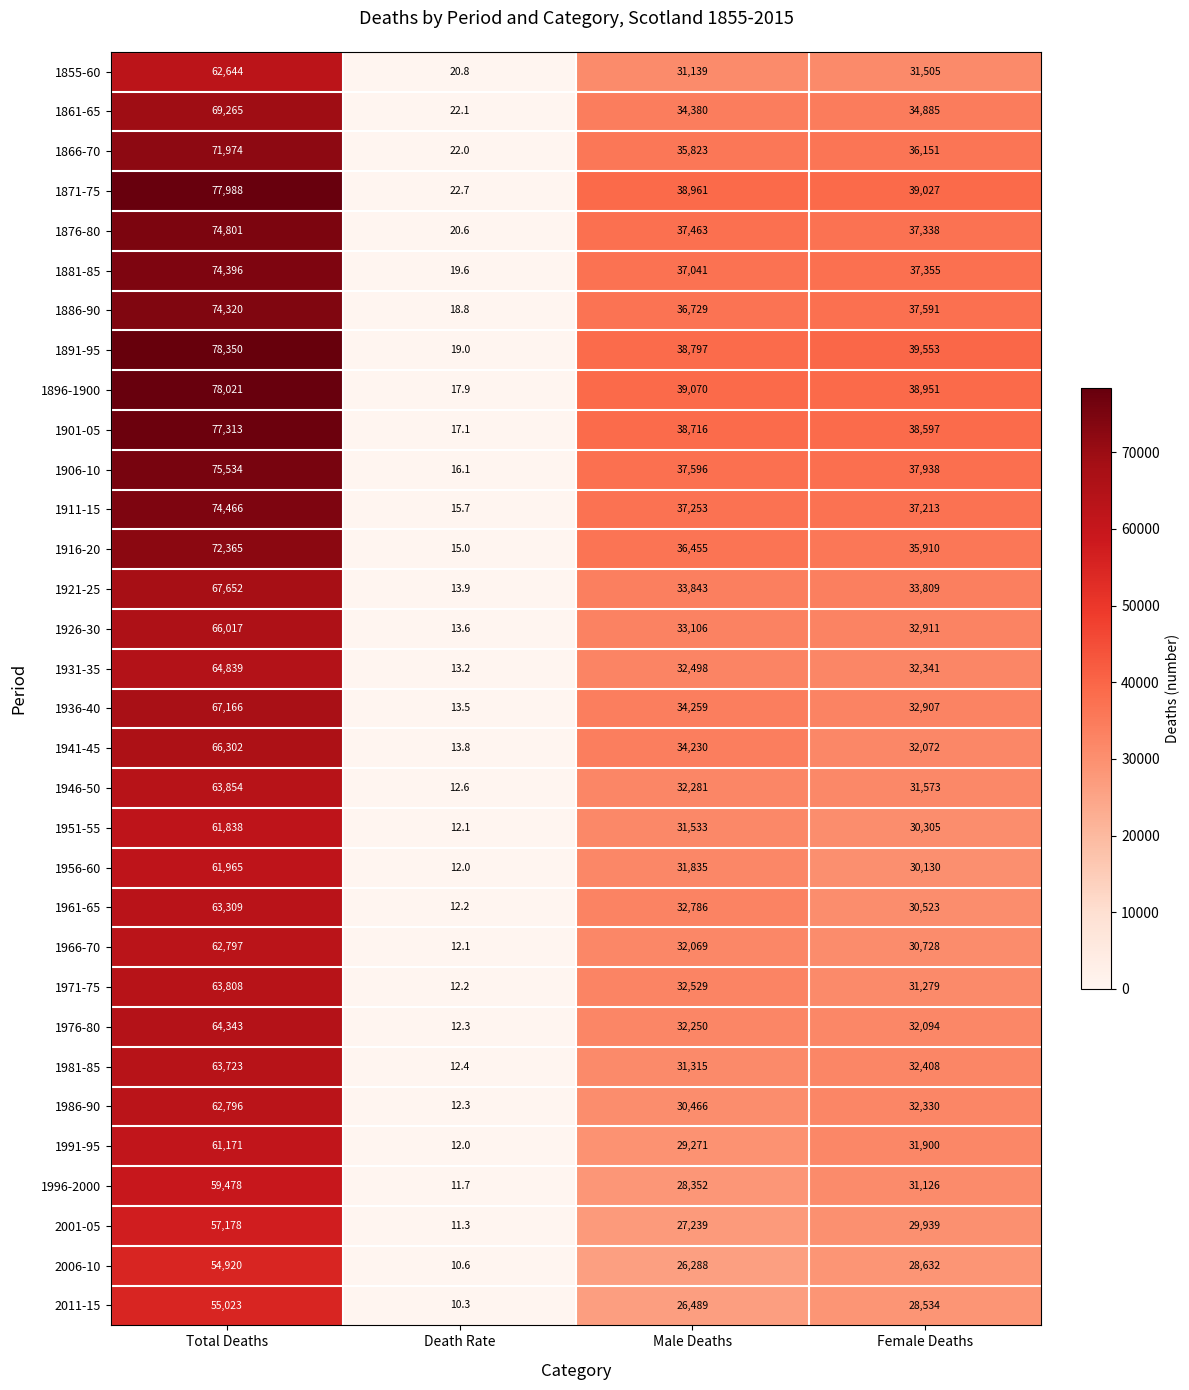

Rank the series by their maximum value, from highest to lowest.

1891-95, 1896-1900, 1871-75, 1901-05, 1906-10, 1876-80, 1911-15, 1881-85, 1886-90, 1916-20, 1866-70, 1861-65, 1921-25, 1936-40, 1941-45, 1926-30, 1931-35, 1976-80, 1946-50, 1971-75, 1981-85, 1961-65, 1966-70, 1986-90, 1855-60, 1956-60, 1951-55, 1991-95, 1996-2000, 2001-05, 2011-15, 2006-10